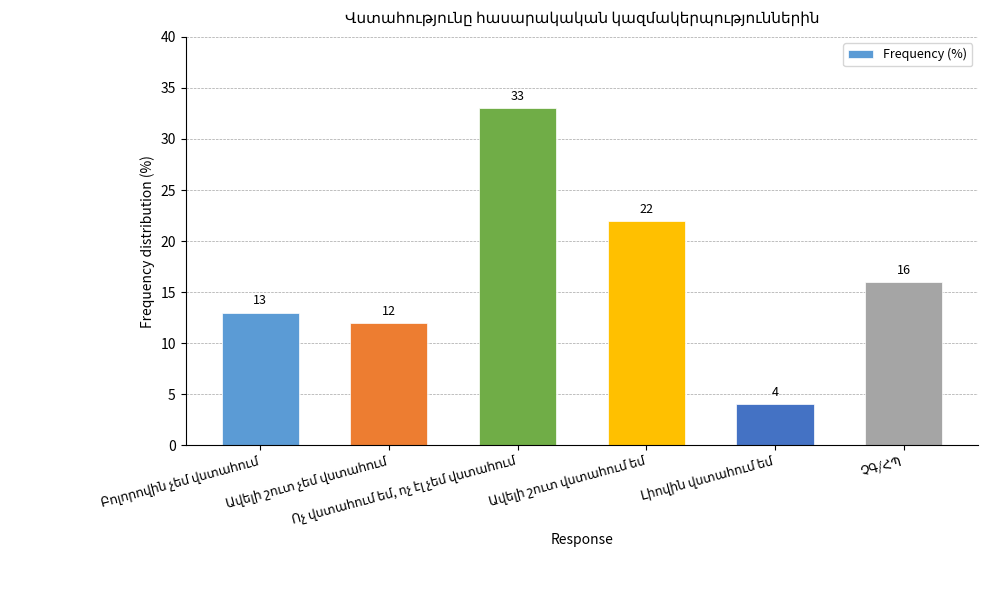

How many data points are less than 16?

3